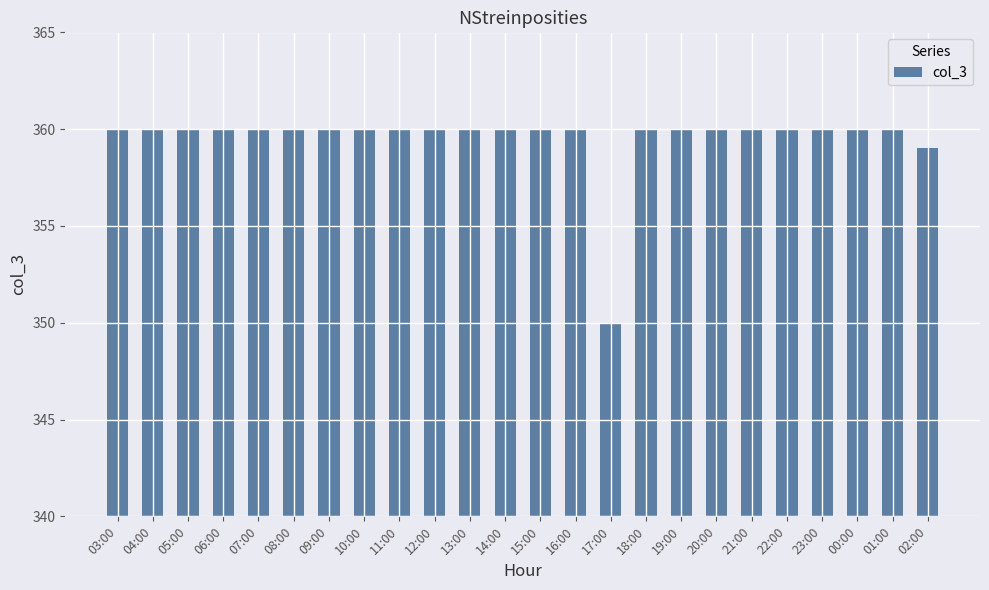

Reading left to right, list all the values displayed in this chart.

03:00=360	04:00=360	05:00=360	06:00=360	07:00=360	08:00=360	09:00=360	10:00=360	11:00=360	12:00=360	13:00=360	14:00=360	15:00=360	16:00=360	17:00=350	18:00=360	19:00=360	20:00=360	21:00=360	22:00=360	23:00=360	00:00=360	01:00=360	02:00=359